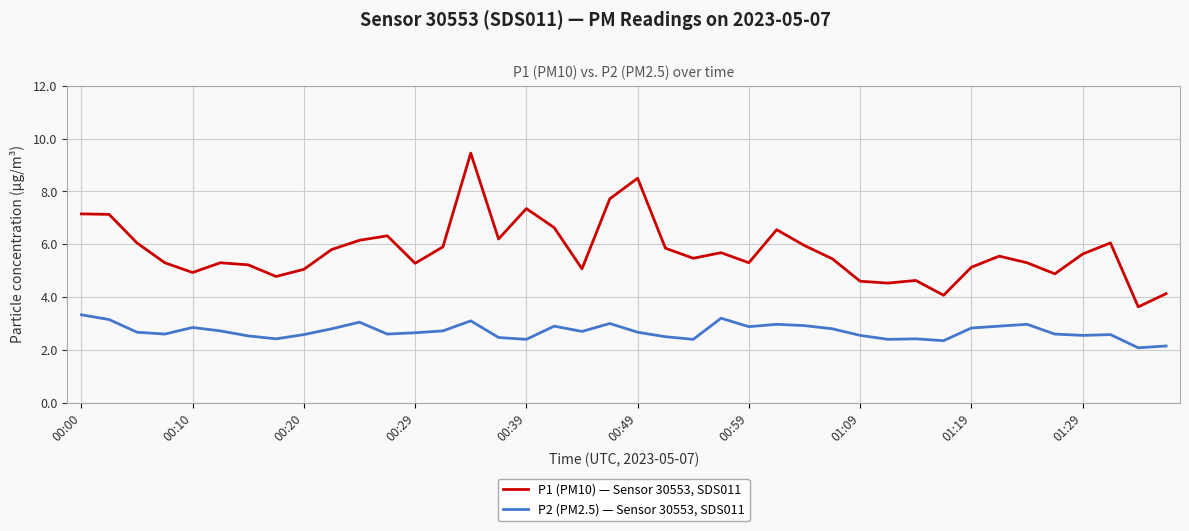

What is the average value of the P2 (PM2.5) — Sensor 30553, SDS011 series?

2.7